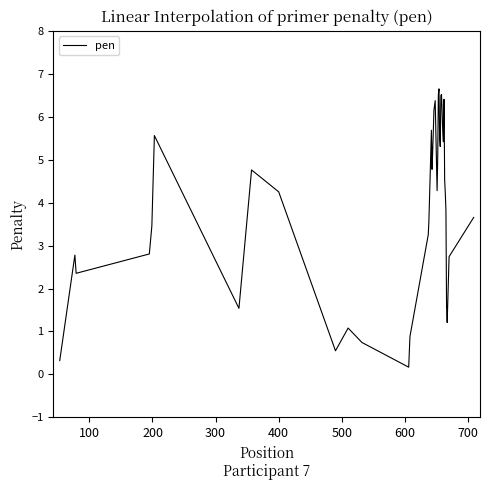

What is the difference between the maximum and minimum values?

6.5